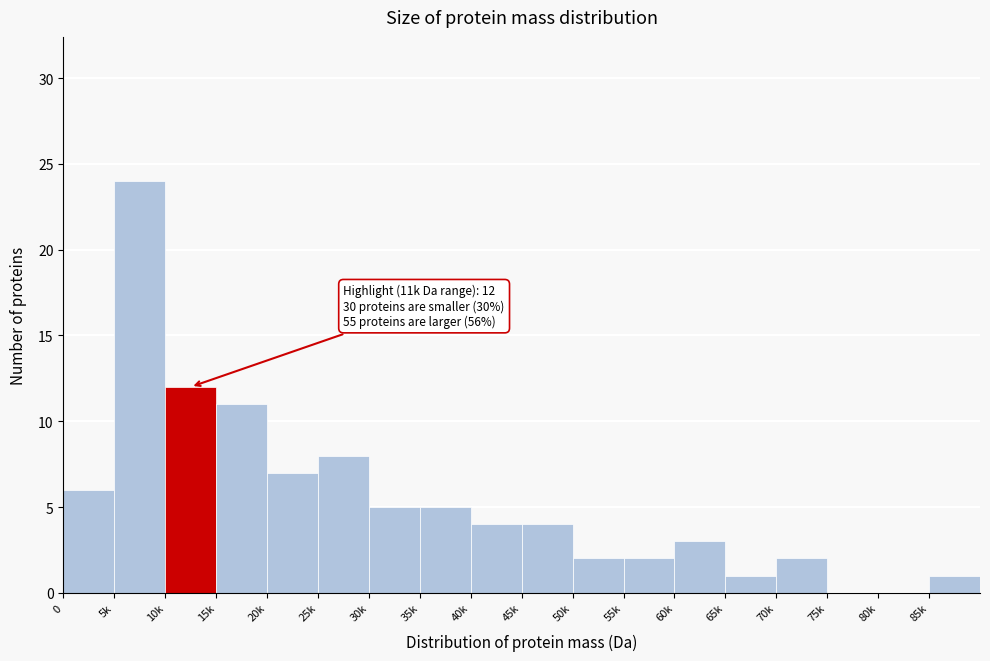

Reading left to right, list all the values displayed in this chart.

0=6	5k=24	10k=12	15k=11	20k=7	25k=8	30k=5	35k=5	40k=4	45k=4	50k=2	55k=2	60k=3	65k=1	70k=2	75k=0	80k=0	85k=1